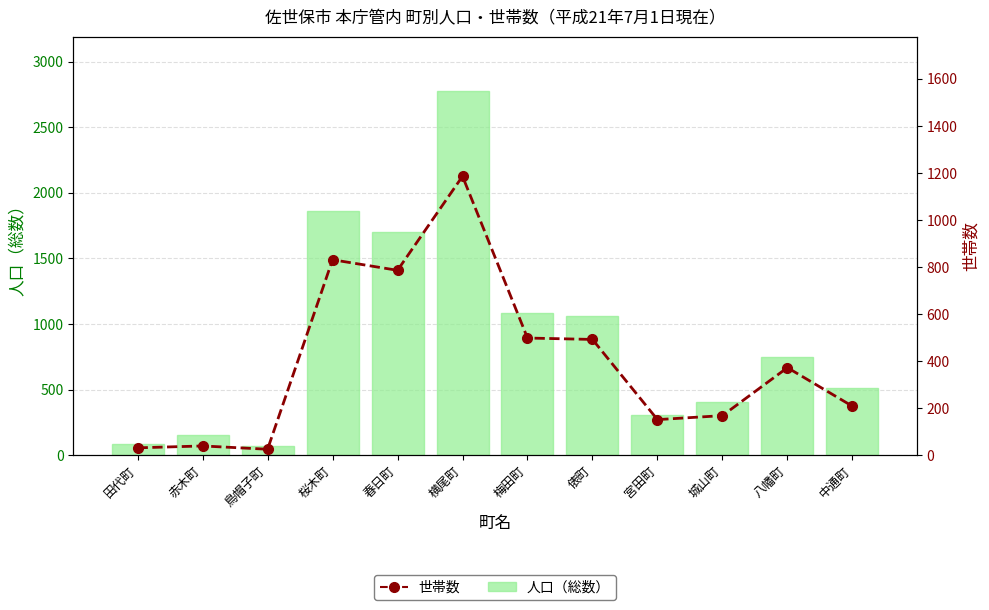

Is the value of 人口（総数） at 梅田町 greater than the value of 世帯数 at 横尾町?

No